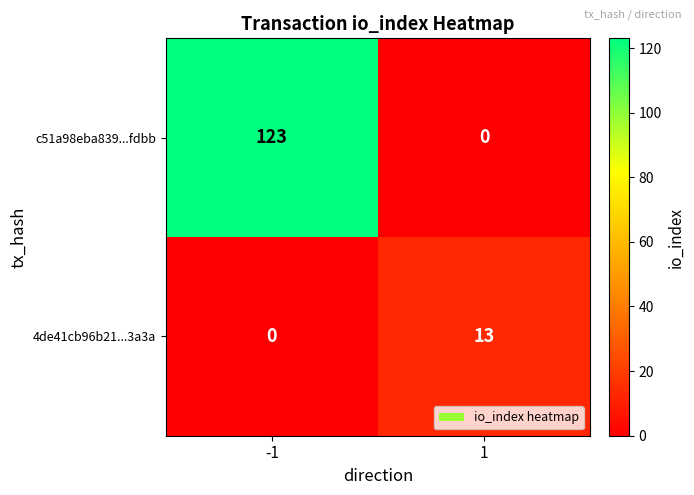

The c51a98eba839...fdbb series shows 123 at -1. True or false?

True